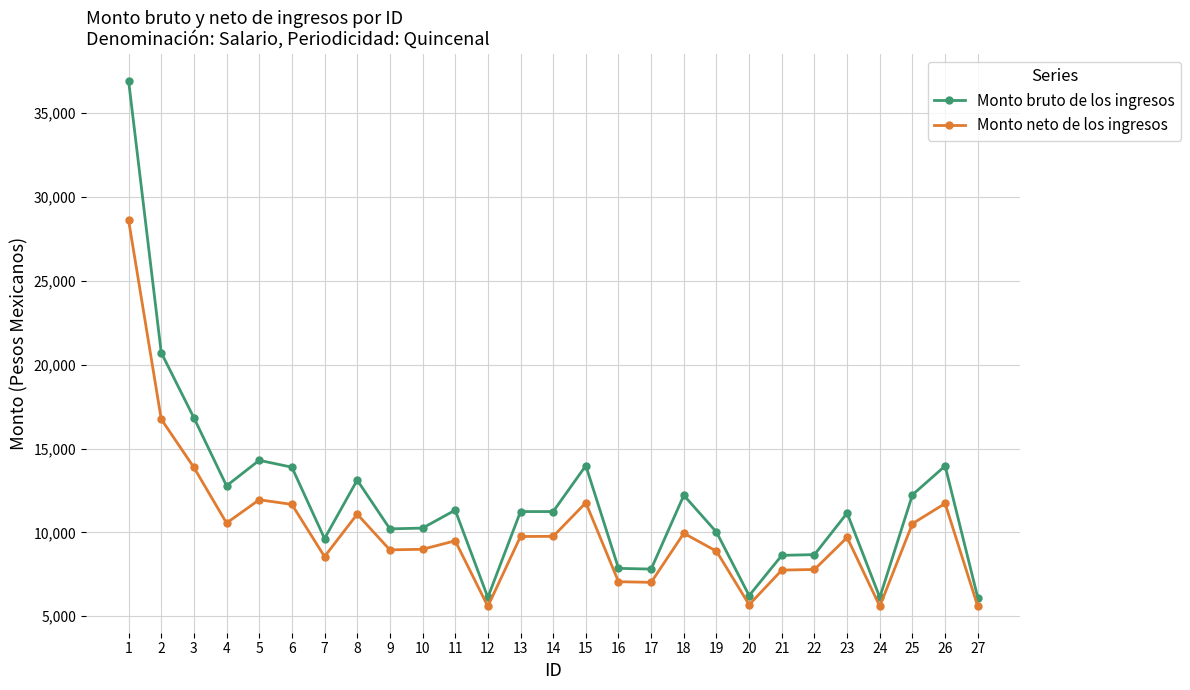

What is the value of the Monto bruto de los ingresos point at the 7th from the left?

9632.5